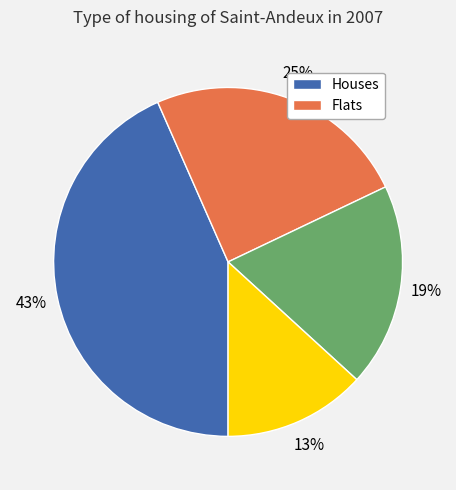

To the nearest percent, what is the average slice percentage?

25%